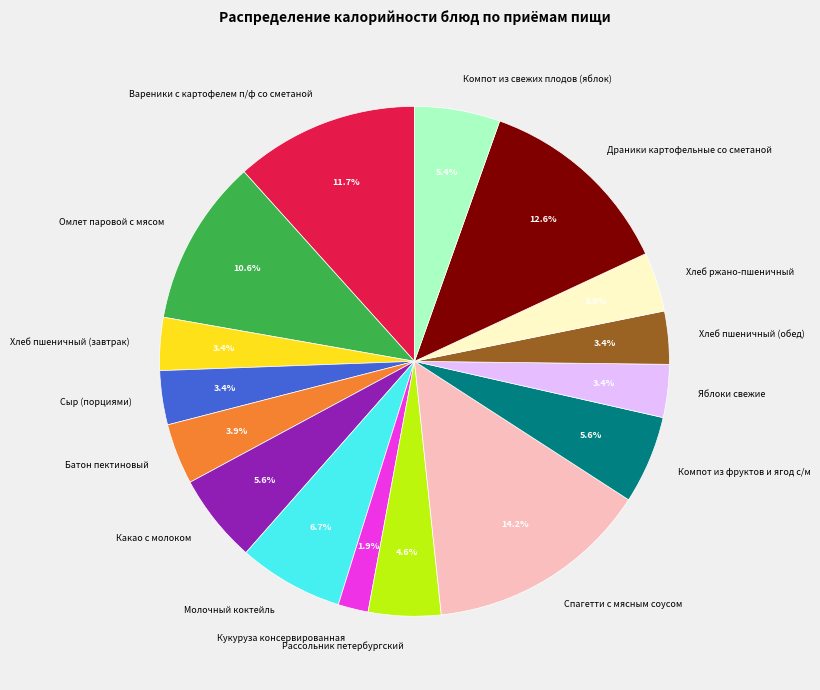

Count the number of slices in the pie.

16